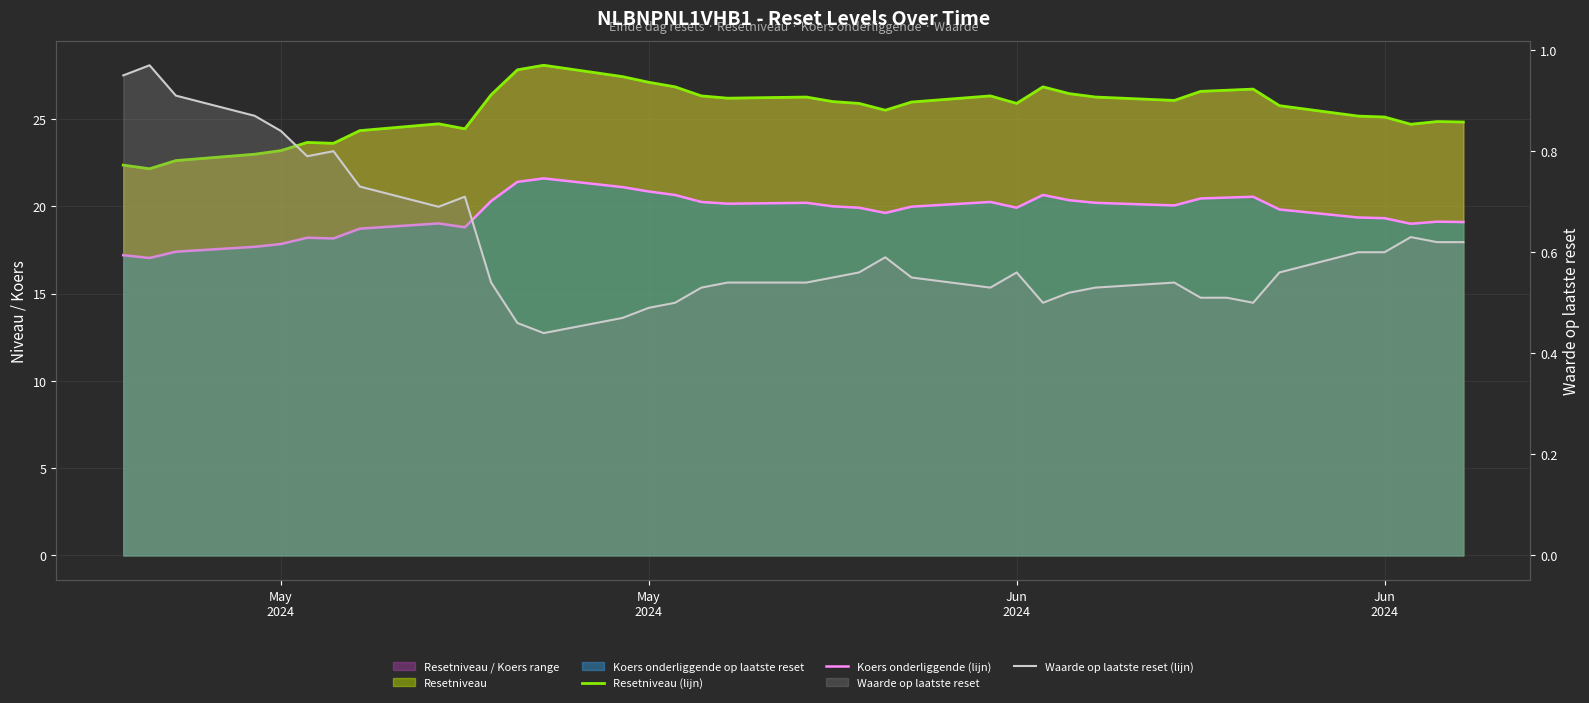

What is the difference between the maximum and minimum values in the Koers onderliggende (lijn) series?

4.6